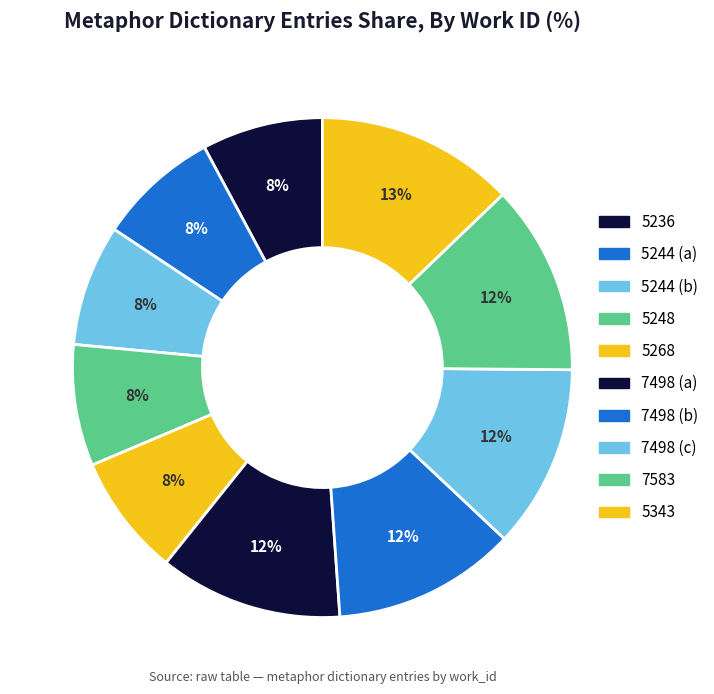

Combined, what portion of the pie is 7498 (c) and 5244 (b)?

19.7%